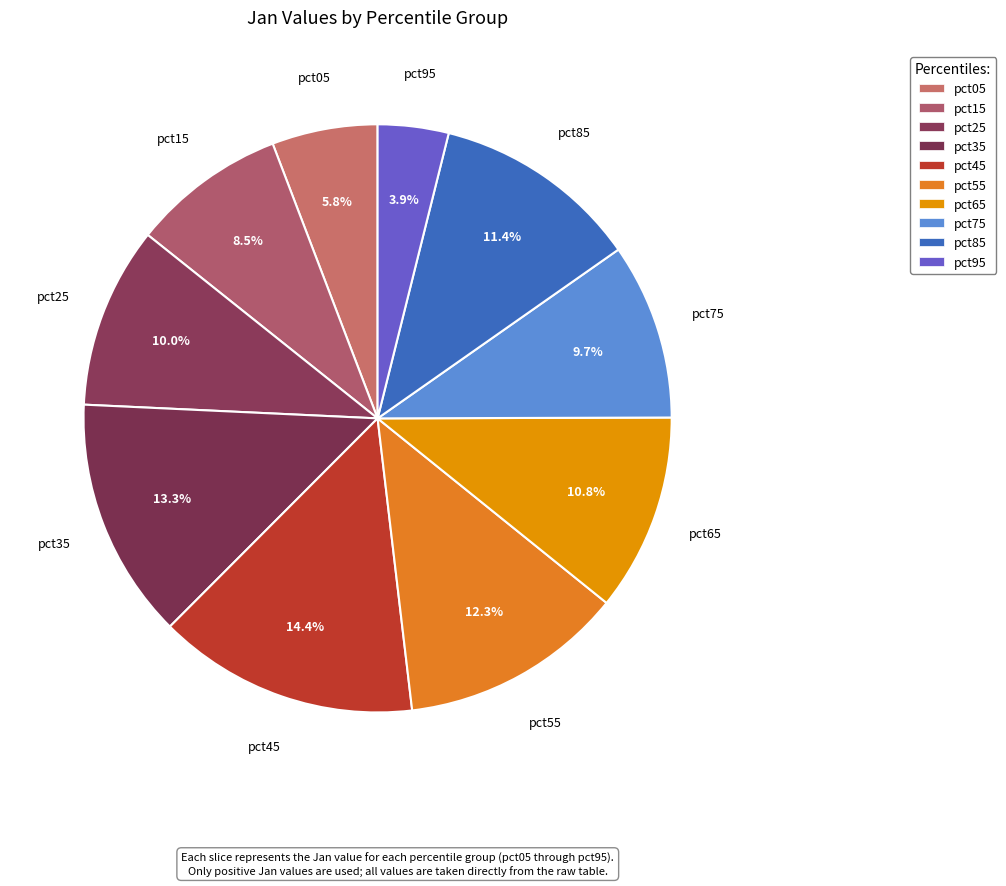

What percentage is the pct85 slice, to the nearest percent?

11%